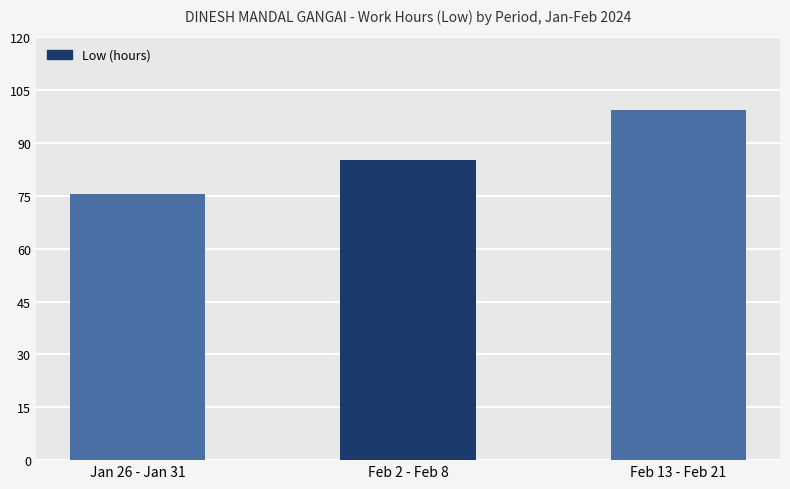

Rank the categories by value from highest to lowest.

Feb 13 - Feb 21, Feb 2 - Feb 8, Jan 26 - Jan 31